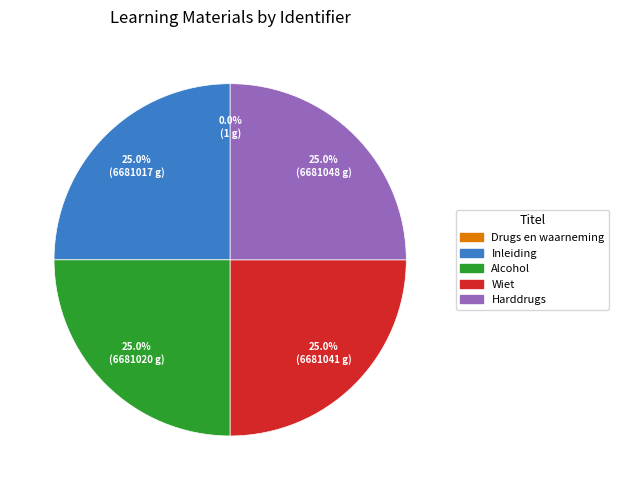

Is there any slice that represents more than half of the pie?

No